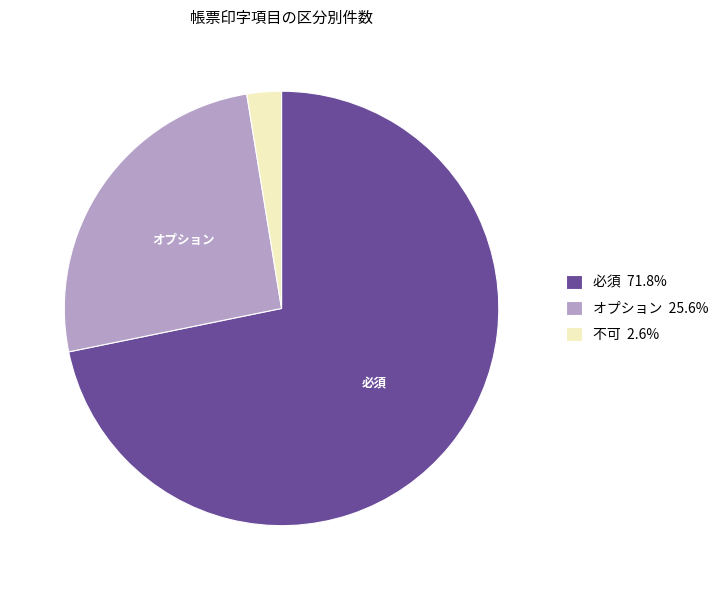

Combined, do 不可 2.6% and オプション 25.6% account for over 50%?

No